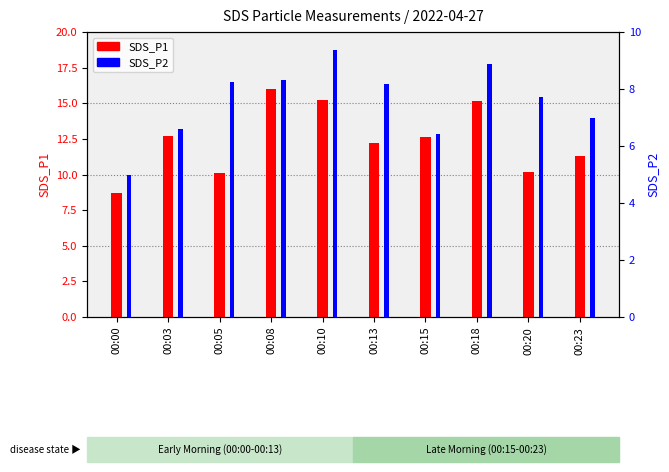

Reading left to right, what are all the values shown in this chart?

SDS_P1: 8.7	12.7	10.1	16.0	15.2	12.2	12.6	15.2	10.2	11.3
SDS_P2: 5.0	6.6	8.2	8.3	9.4	8.2	6.4	8.9	7.7	7.0